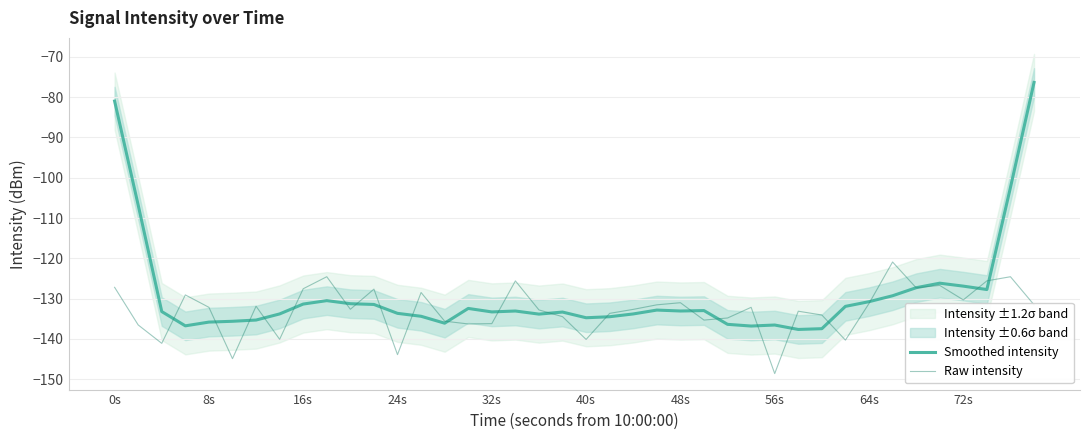

Is it true that Raw intensity equals -103.8 at 56s?

False